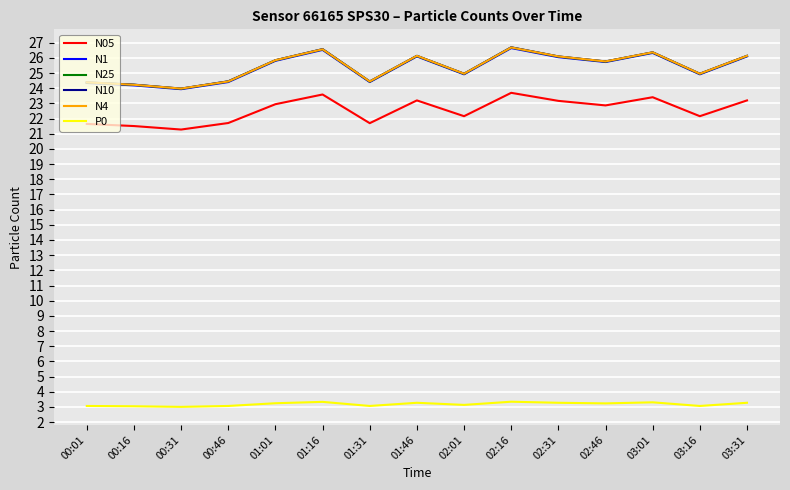

Is the value of N4 at 03:16 greater than the value of N10 at 01:46?

No